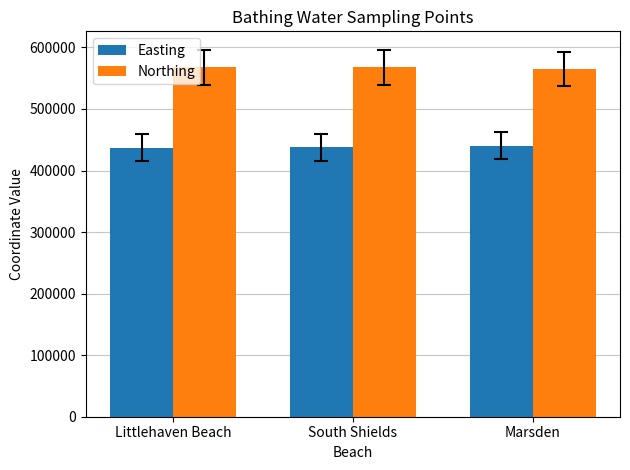

How many Northing values are between 565000 and 567928?

3